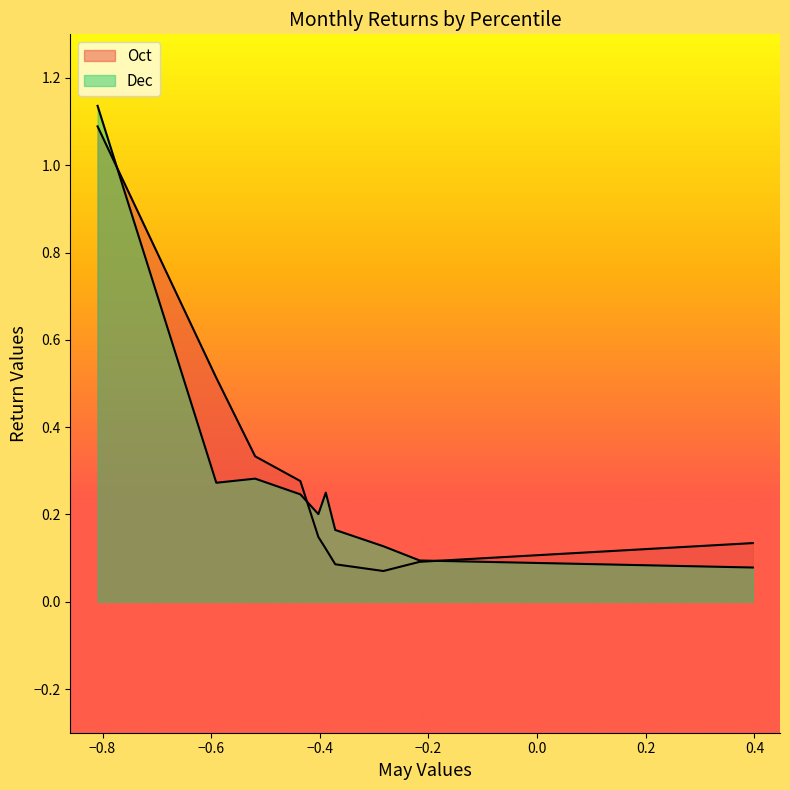

The value of Oct at pct65 is 0.0. True or false?

False